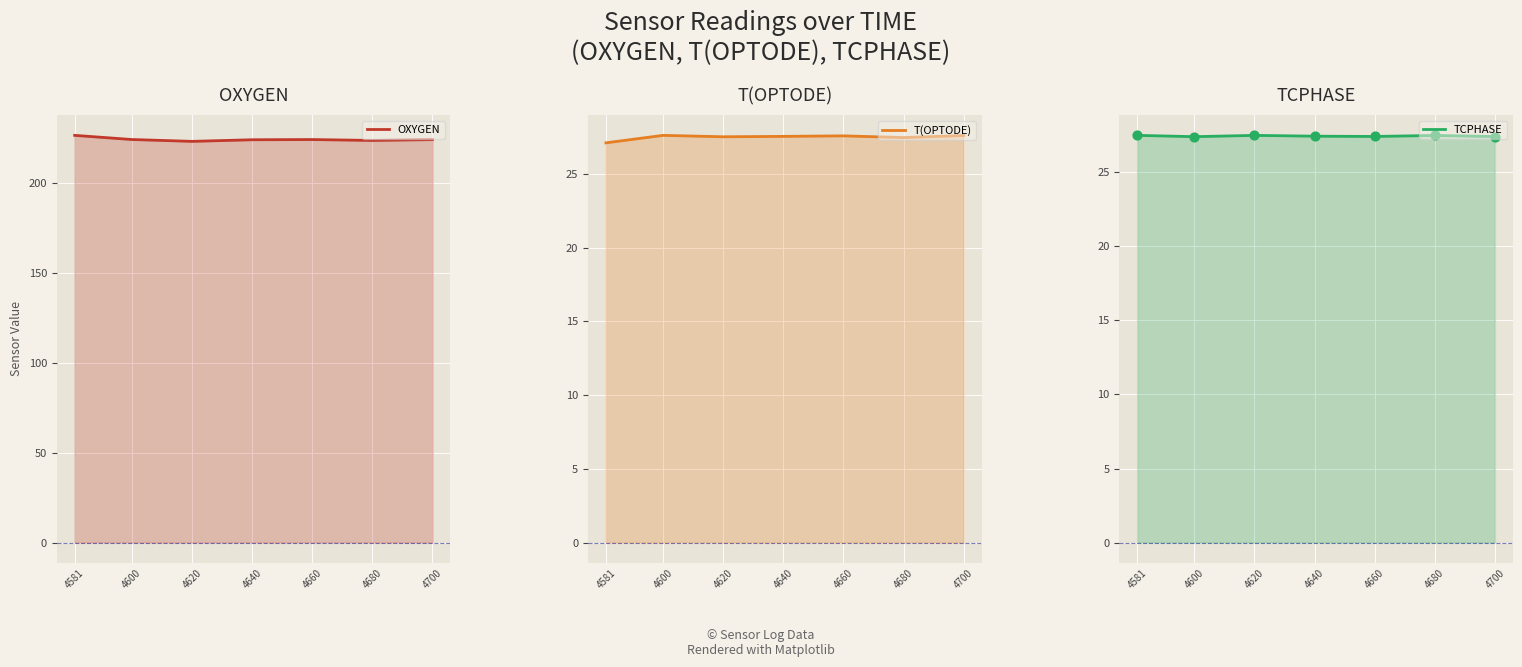

What is the total value across all series at 4600?

279.5